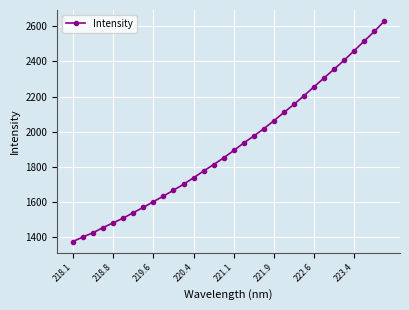

What is the difference between the maximum and minimum values?

1255.7